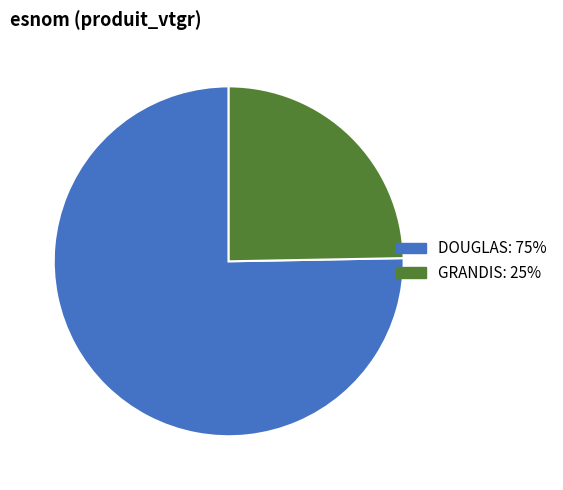

Is there a majority slice in this chart?

Yes